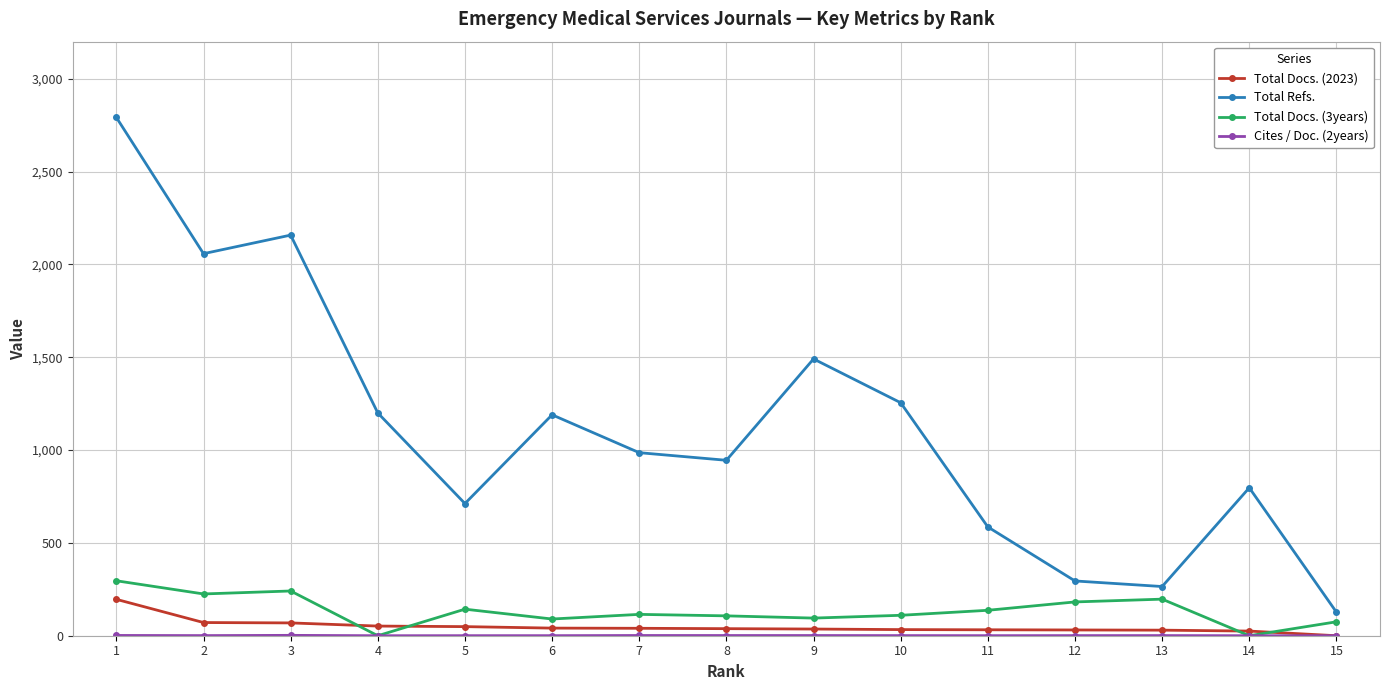

How many lines are shown in the chart?

4